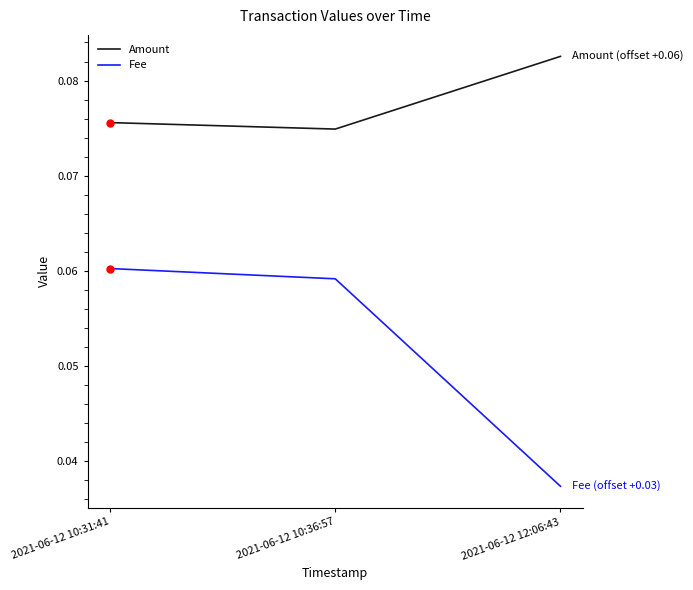

What is the sum of the Amount values at 2021-06-12 10:36:57 and 2021-06-12 10:31:41?

0.2